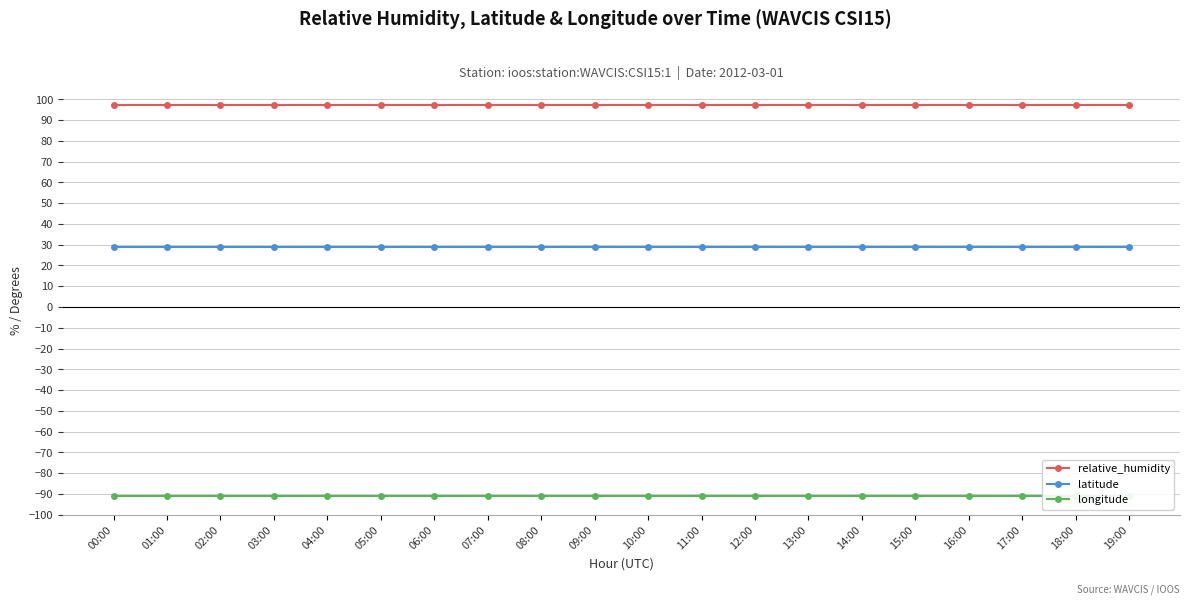

Rank the series at 16:00 from lowest to highest value.

longitude, latitude, relative_humidity